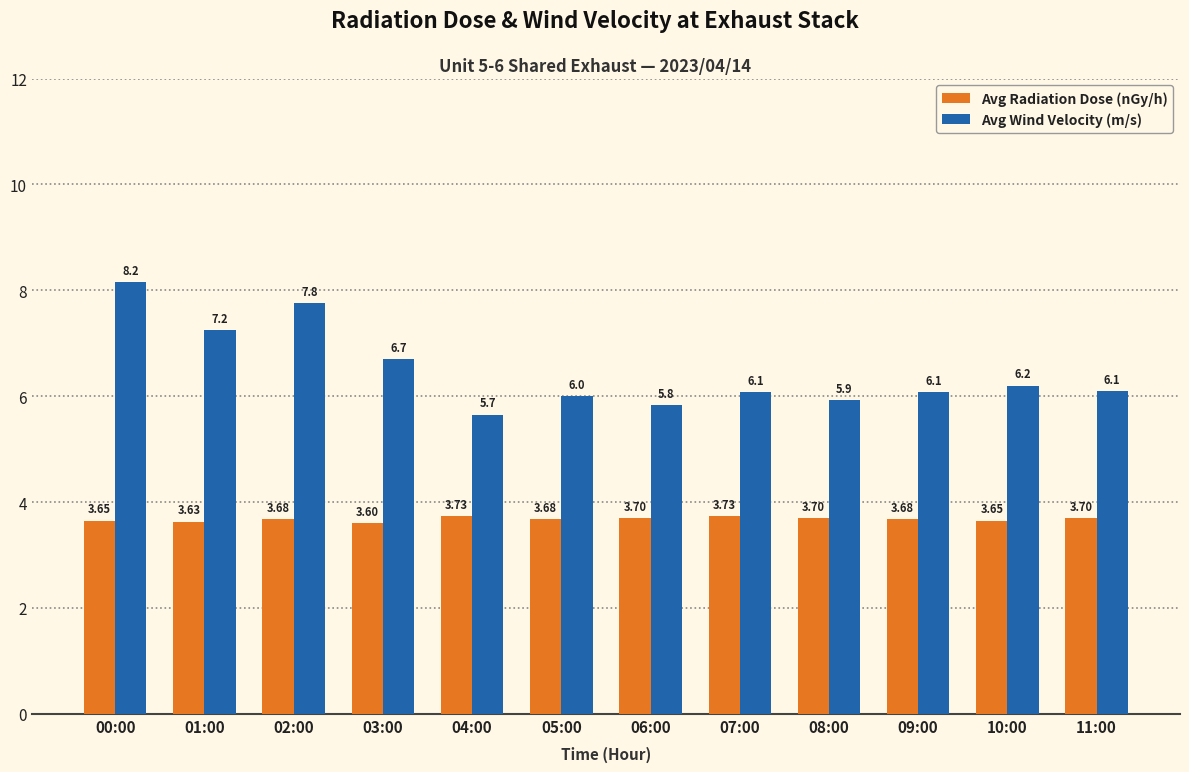

How many data points does each series have?

12